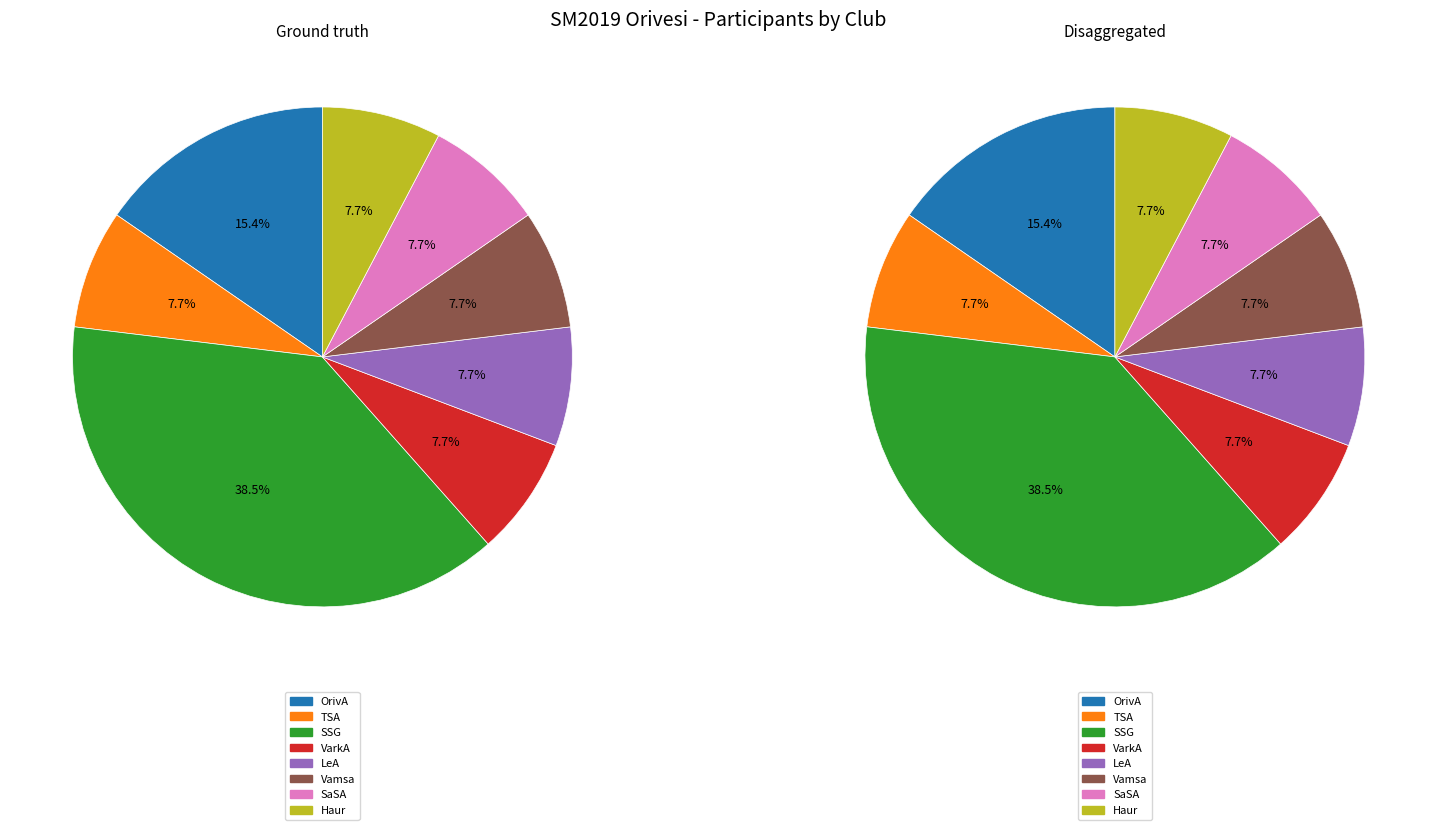

Is it true that Haur is 8% of the pie?

True